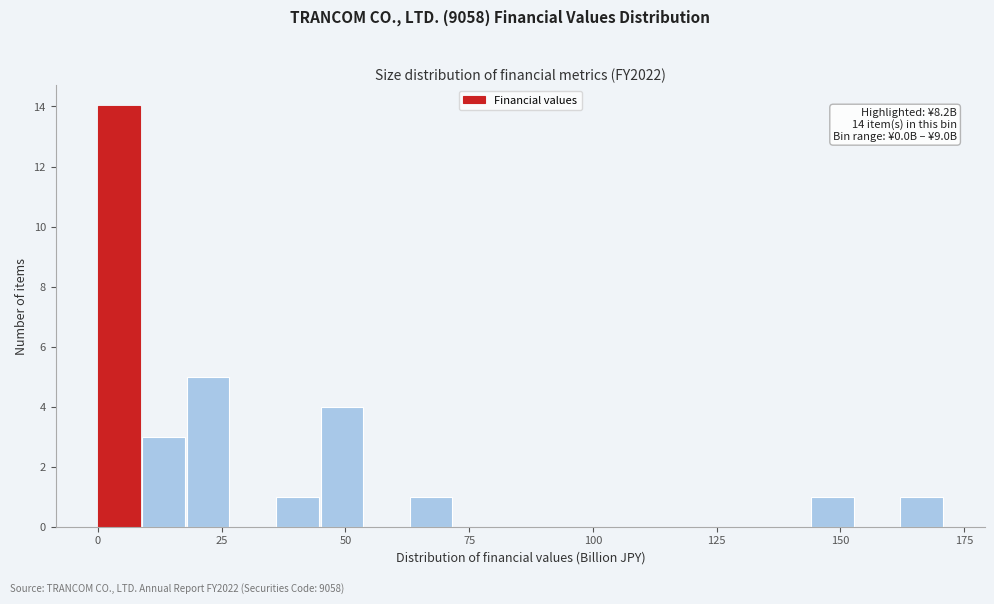

Read against the x-axis, roughly where is the centre of the tallest bar?

5